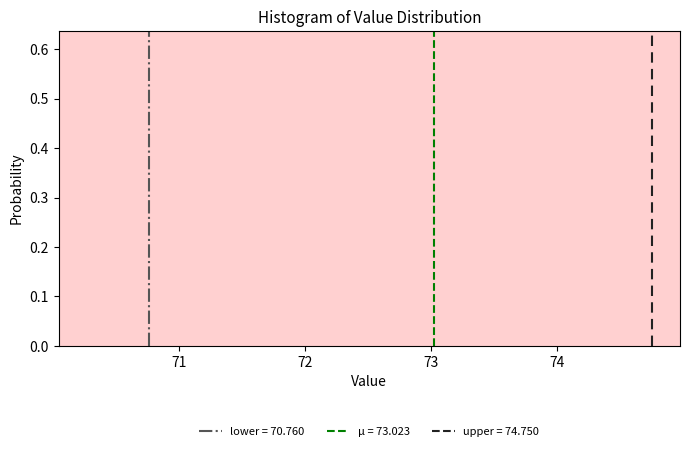

Around what value on the x-axis is the tallest bar? Give the approximate position of its centre, as read against the axis.

74.6